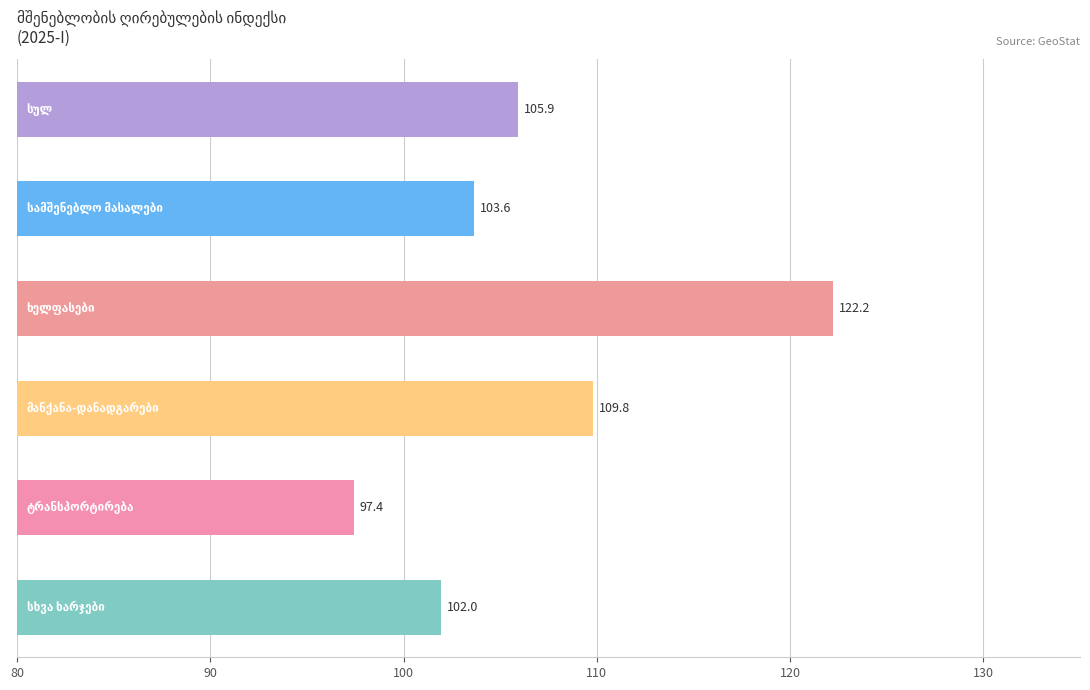

What is the value of the 3rd bar from the top?

122.2